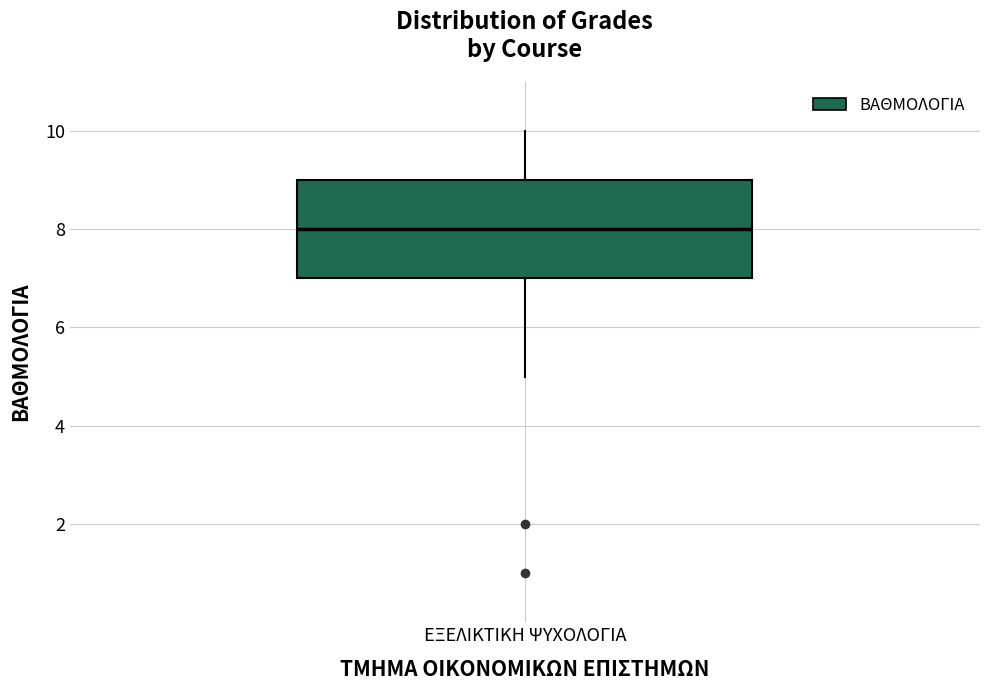

Read this box plot against the y-axis: the position of the median line, the range covered by the box, and the ends of both whiskers. The values are not printed on the chart, so give them approximately, as read against the axis.

median 8, box 7 to 9, whiskers 5 to 10